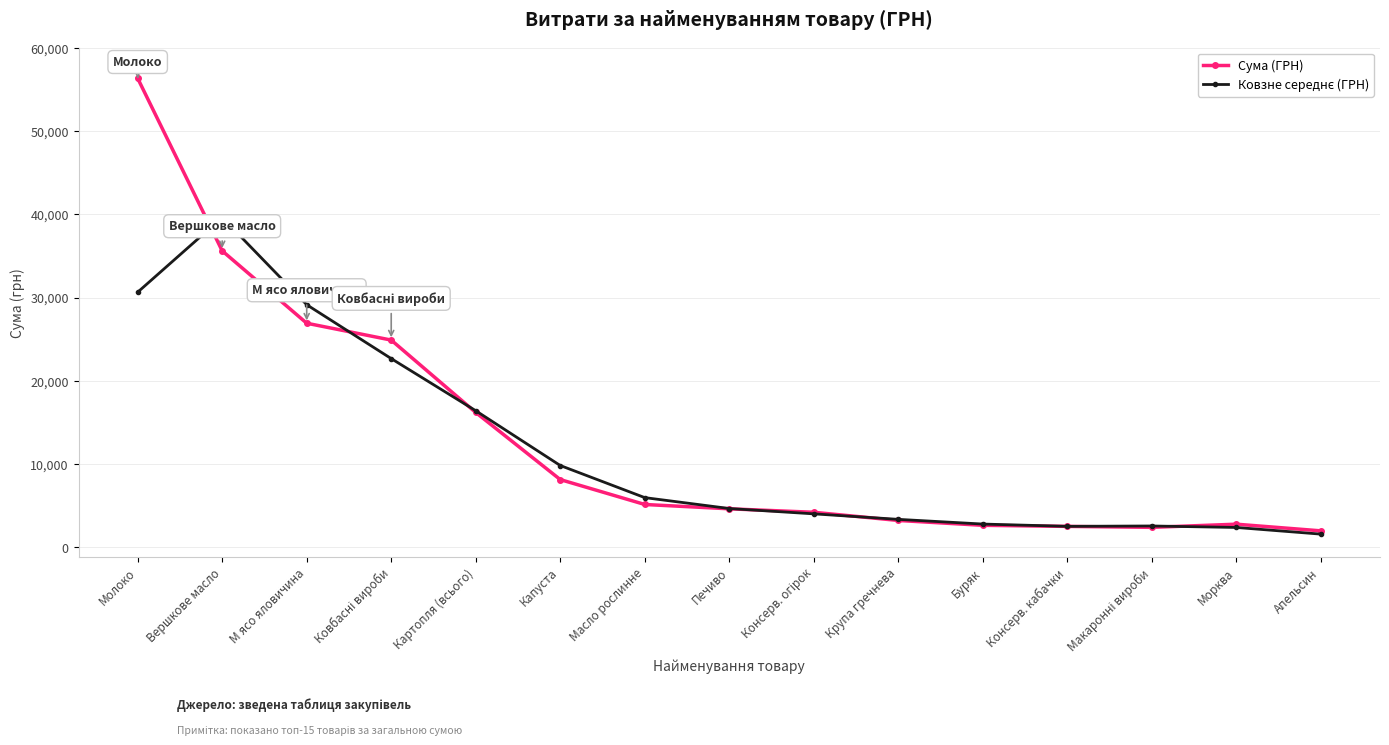

What is the label of the 14th point from the right?

Вершкове масло